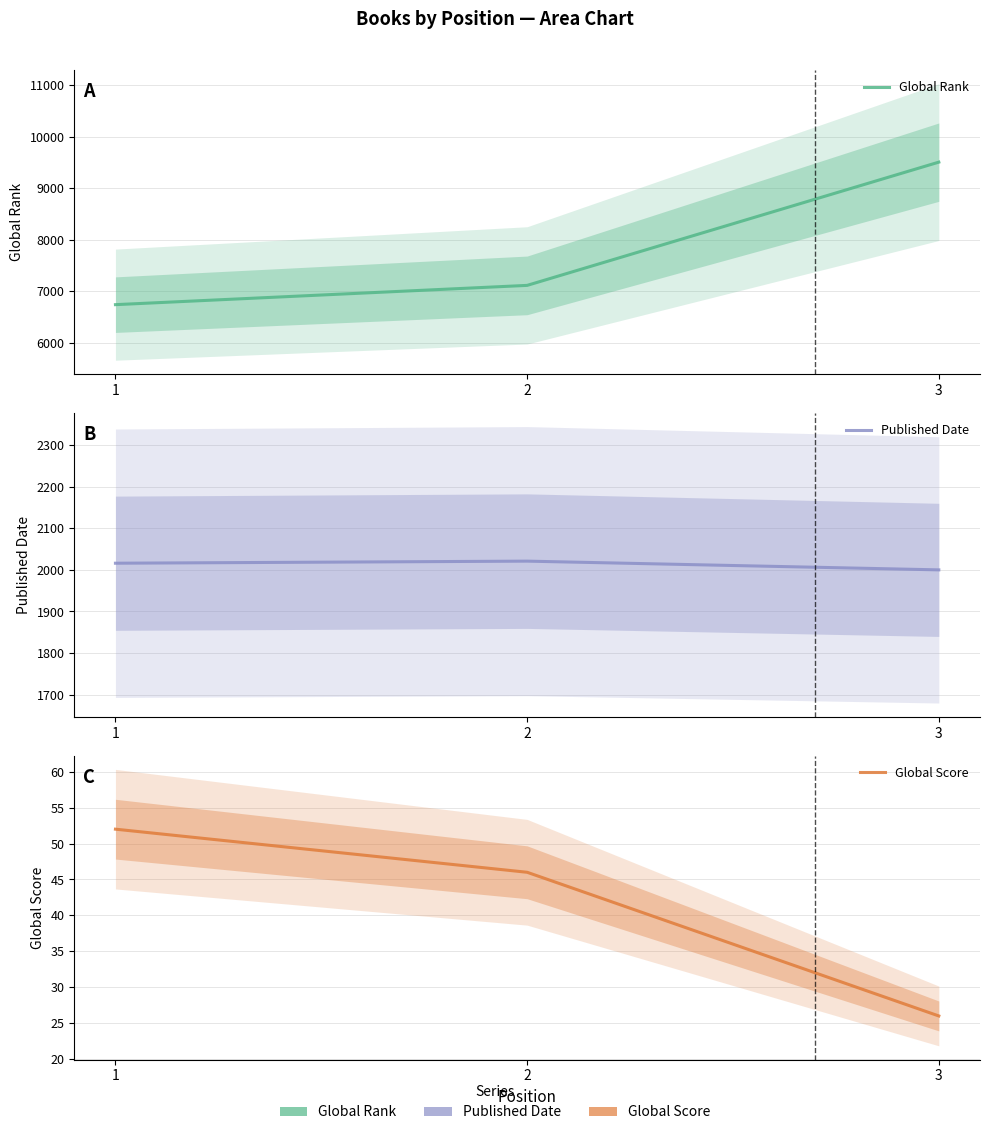

How many values in the Global Rank series are below 7113?

1